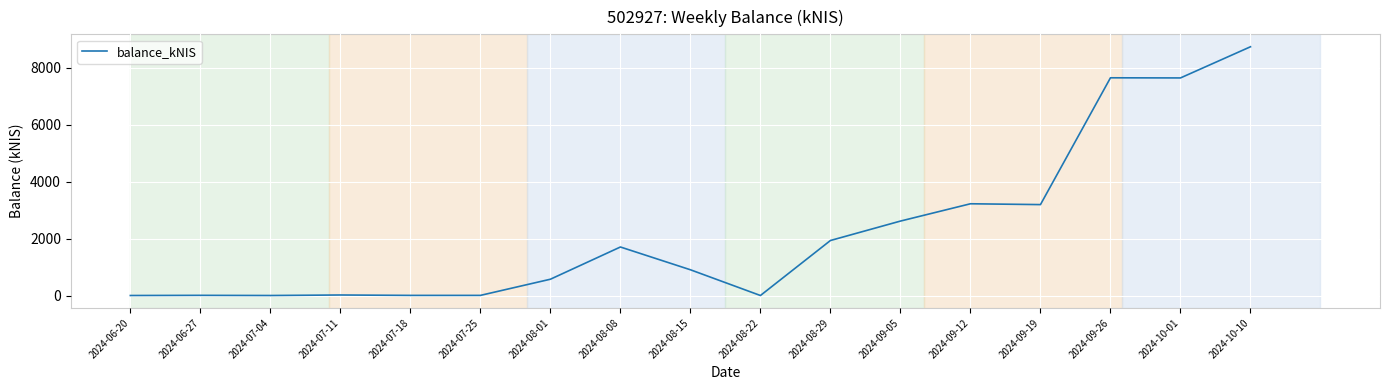

What is the difference between the maximum and minimum values?

8730.2